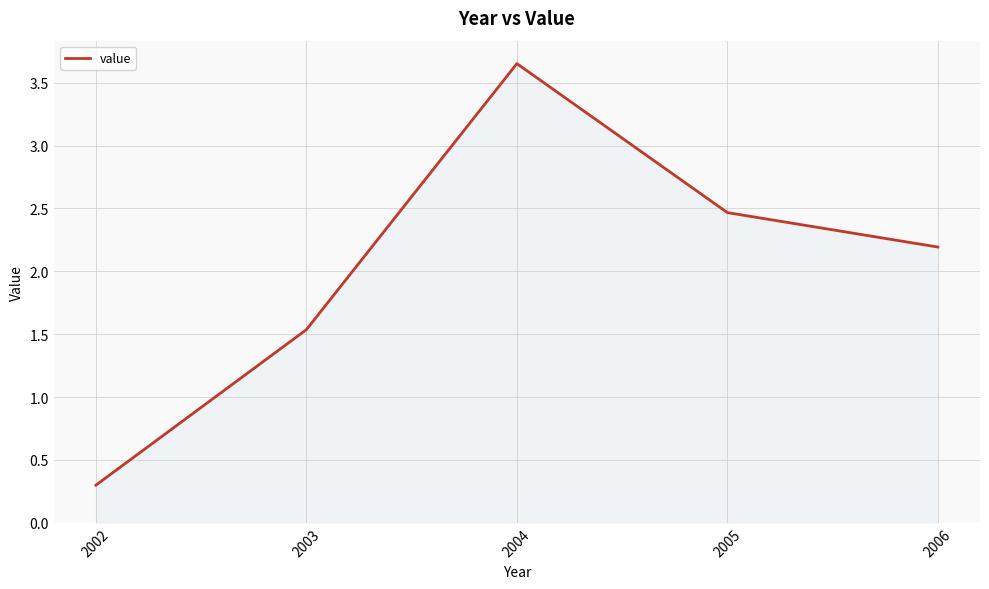

What is the difference between the maximum and second lowest values?

2.1